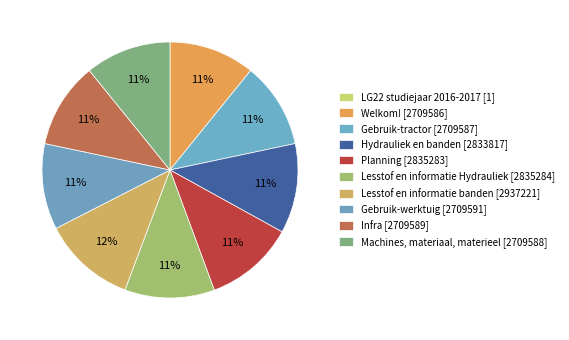

Which has a higher value, Gebruik-werktuig or LG22 studiejaar 2016-2017?

Gebruik-werktuig